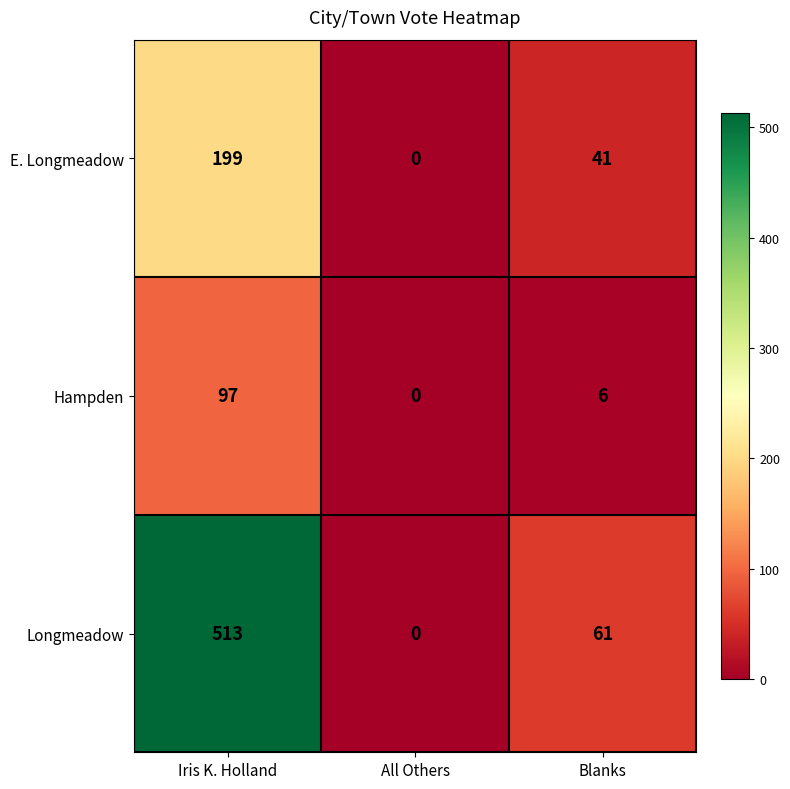

At which label is E. Longmeadow closest to 99?

Blanks